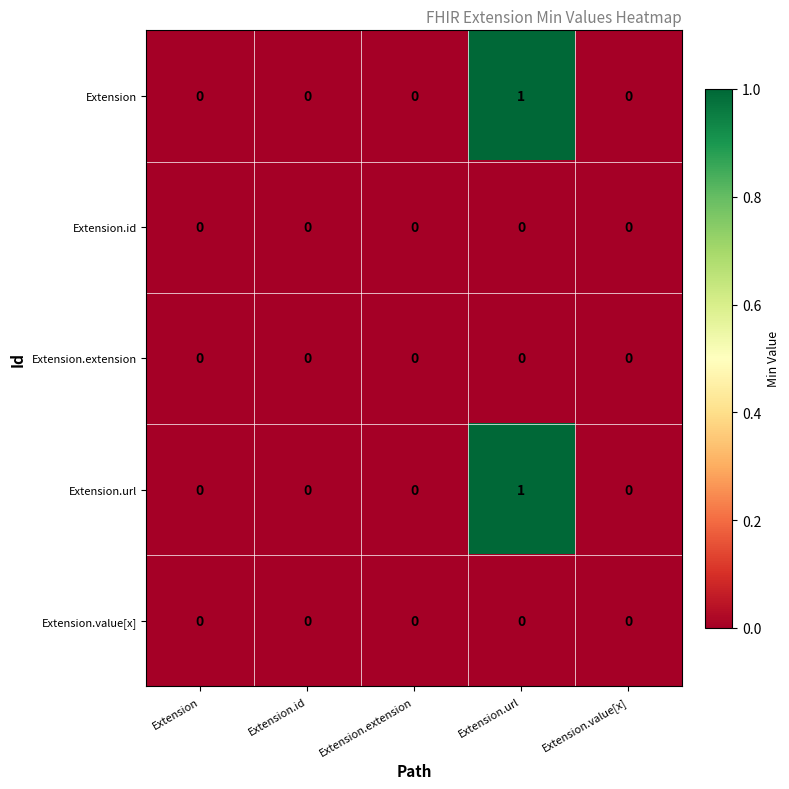

At which category is the sum across all series the highest?

Extension.url